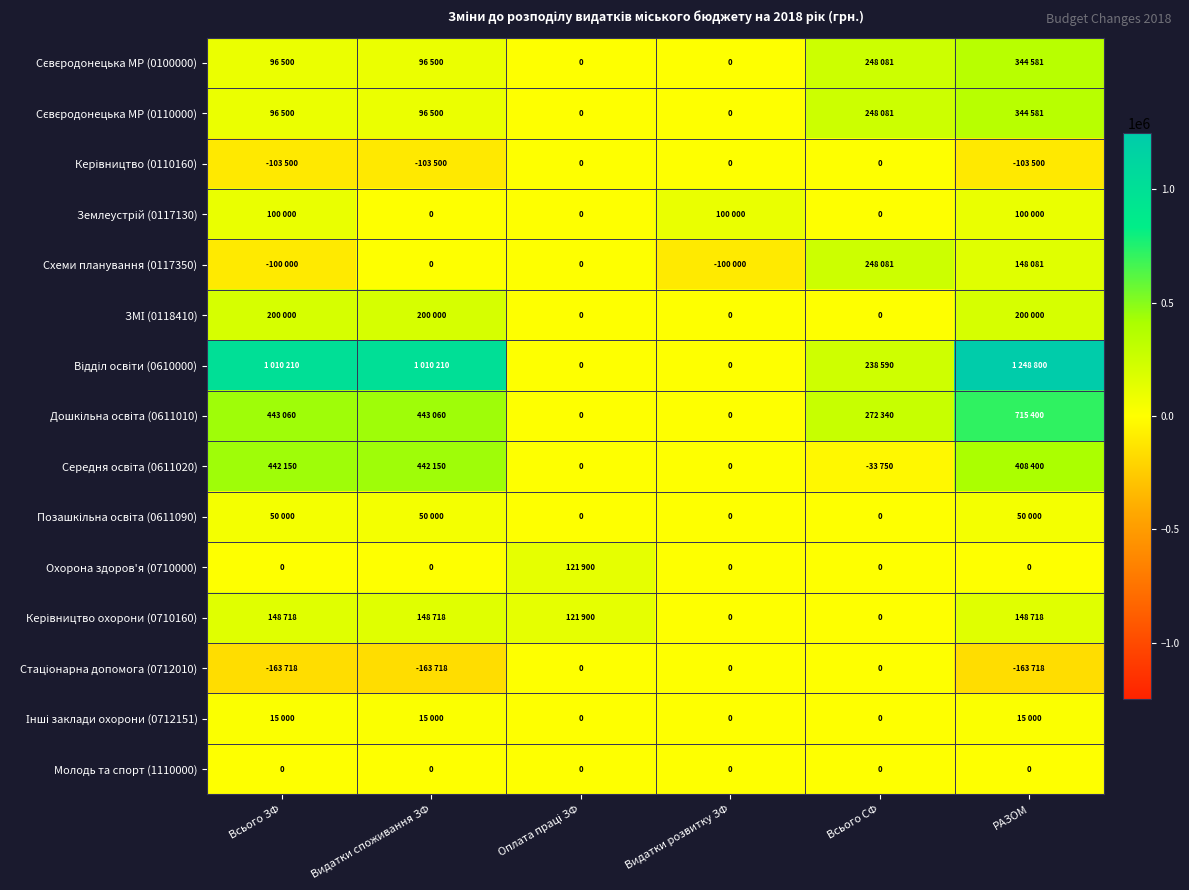

How many data points in Керівництво (0110160) are less than 0?

3